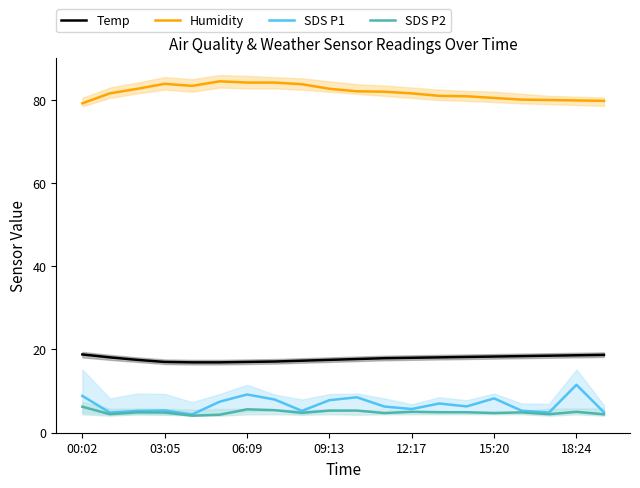

What is the difference between the second highest and second lowest values in the SDS P1 series?

4.3